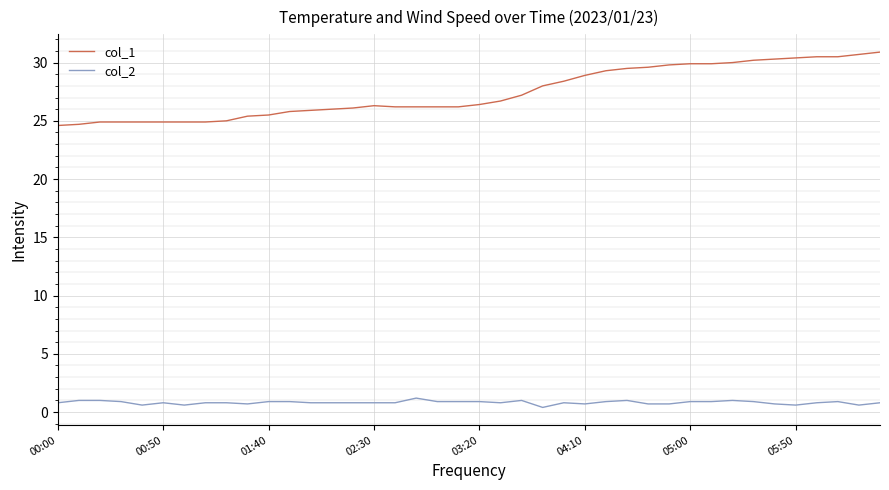

What is the highest value of the col_2 series?

1.2